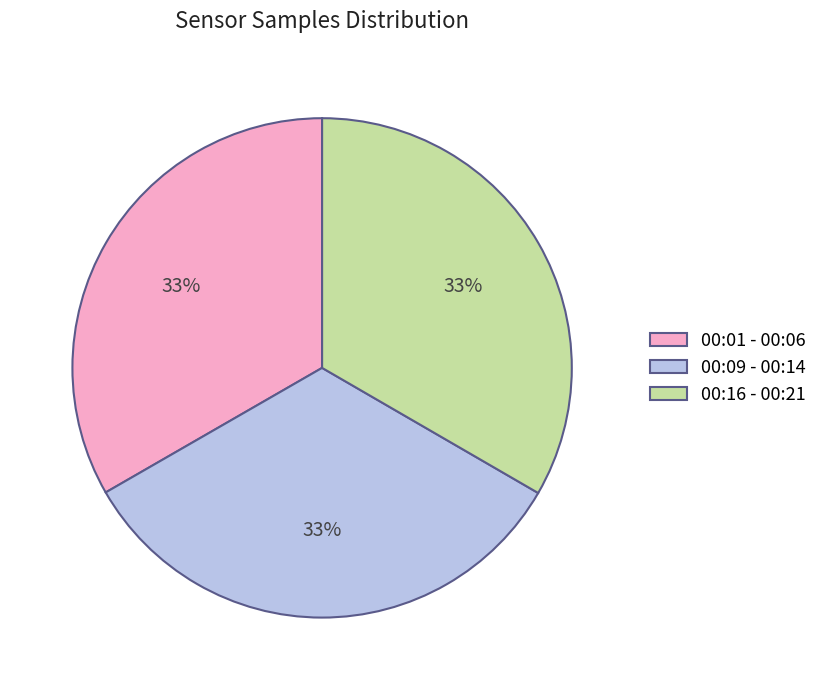

Does 00:09 - 00:14 account for over 50% of the chart?

No